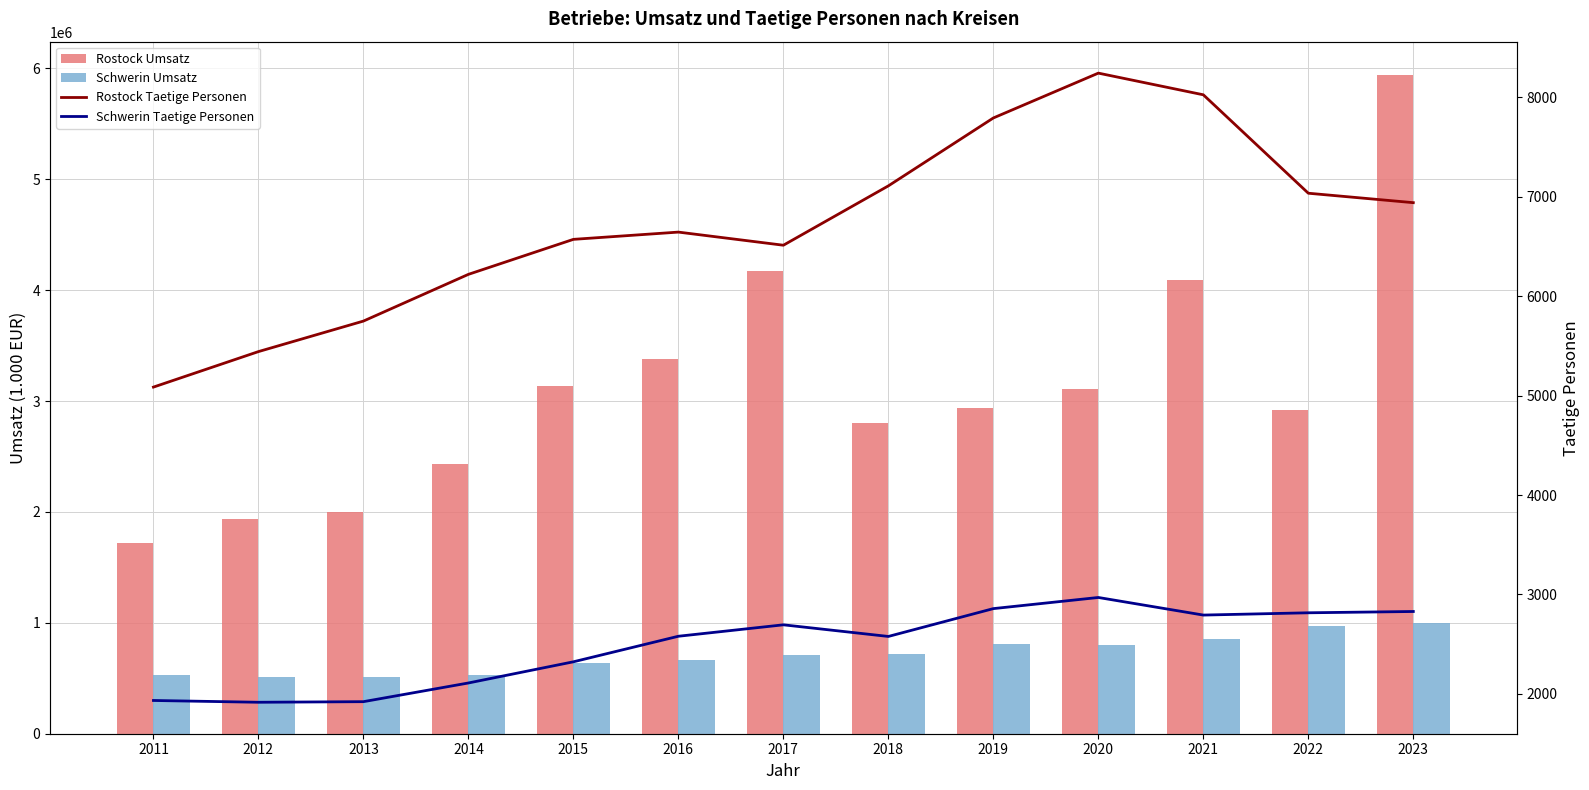

Which label corresponds to the smallest value in the chart?

2012